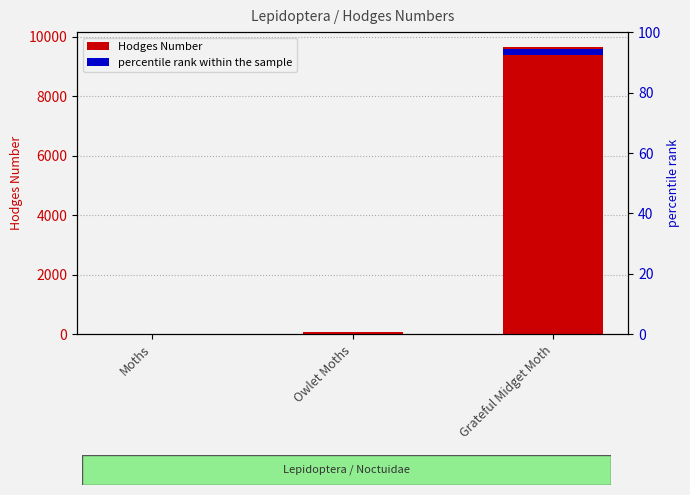

Where is the data nearest to the value 4854?

Owlet Moths